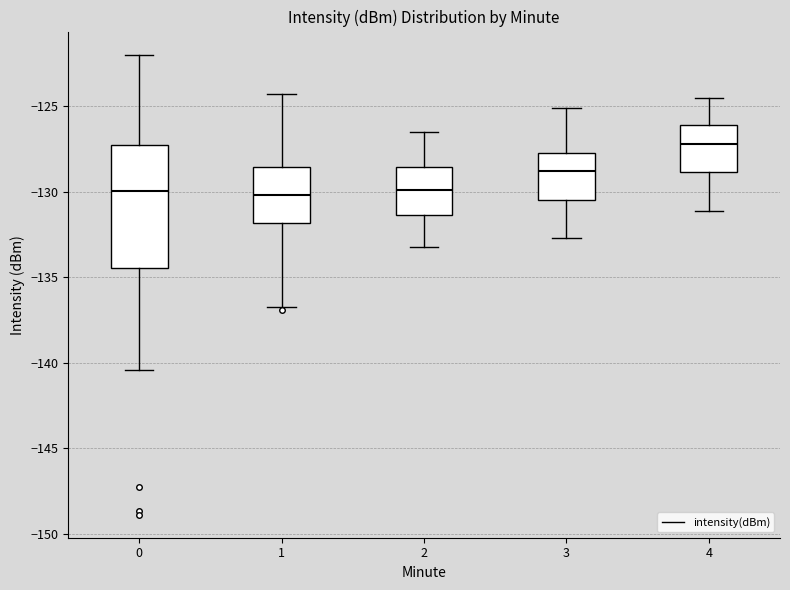

Which box is the tallest, from its lower edge to its upper edge?

0